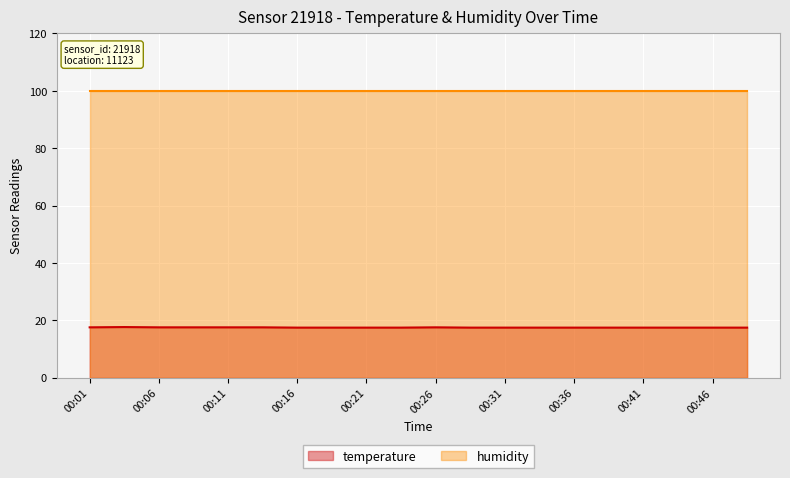

What is the change in value from 00:06 to 00:16?

-0.1